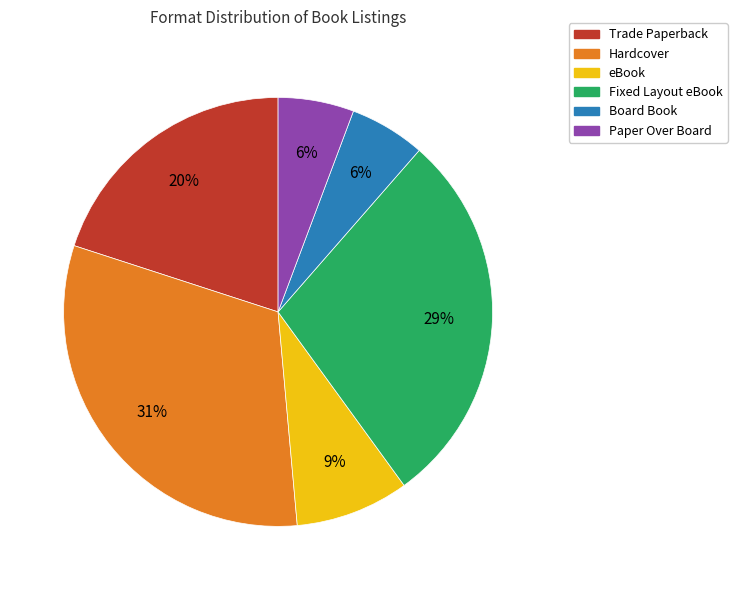

Is the sum of Fixed Layout eBook and Trade Paperback greater than half?

No